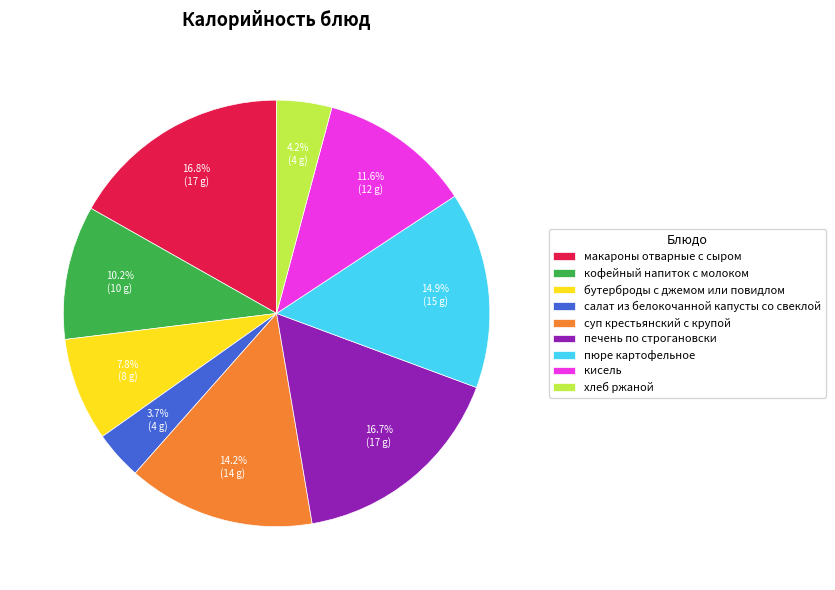

To the nearest percent, what portion does салат из белокочанной капусты со свеклой represent?

4%